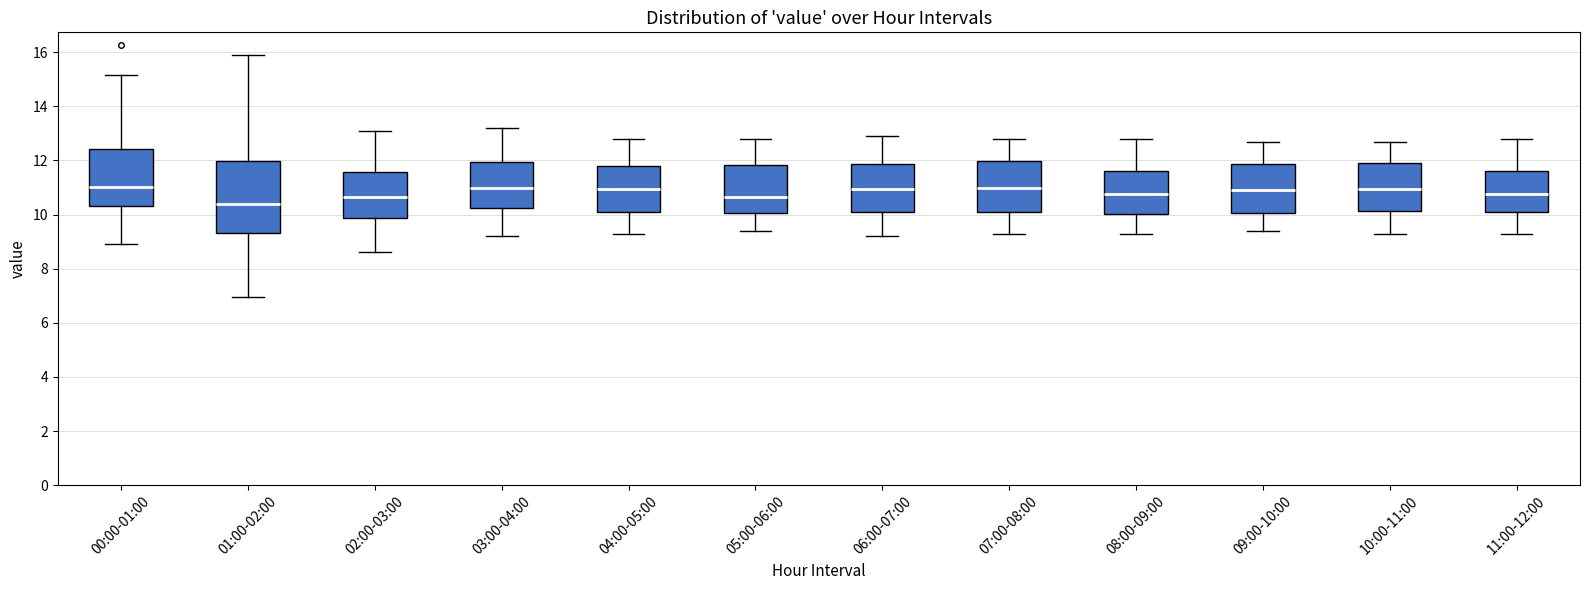

Reading left to right, transcribe this box plot: for each box, give where its median line is, the range the box spans, and where its two whiskers end, as read against the y-axis. The values are not printed on the chart, so give them approximately, as read against the axis.

00:00-01:00: median 11.0, box 10.4 to 12.4, whiskers 9.0 to 15.2
01:00-02:00: median 10.4, box 9.4 to 12.0, whiskers 7.0 to 16.0
02:00-03:00: median 10.6, box 9.8 to 11.6, whiskers 8.6 to 13.2
03:00-04:00: median 11.0, box 10.2 to 12.0, whiskers 9.2 to 13.2
04:00-05:00: median 11.0, box 10.2 to 11.8, whiskers 9.4 to 12.8
05:00-06:00: median 10.6, box 10.0 to 11.8, whiskers 9.4 to 12.8
06:00-07:00: median 11.0, box 10.2 to 11.8, whiskers 9.2 to 13.0
07:00-08:00: median 11.0, box 10.2 to 12.0, whiskers 9.4 to 12.8
08:00-09:00: median 10.8, box 10.0 to 11.6, whiskers 9.4 to 12.8
09:00-10:00: median 11.0, box 10.0 to 11.8, whiskers 9.4 to 12.8
10:00-11:00: median 11.0, box 10.2 to 12.0, whiskers 9.4 to 12.8
11:00-12:00: median 10.8, box 10.2 to 11.6, whiskers 9.4 to 12.8